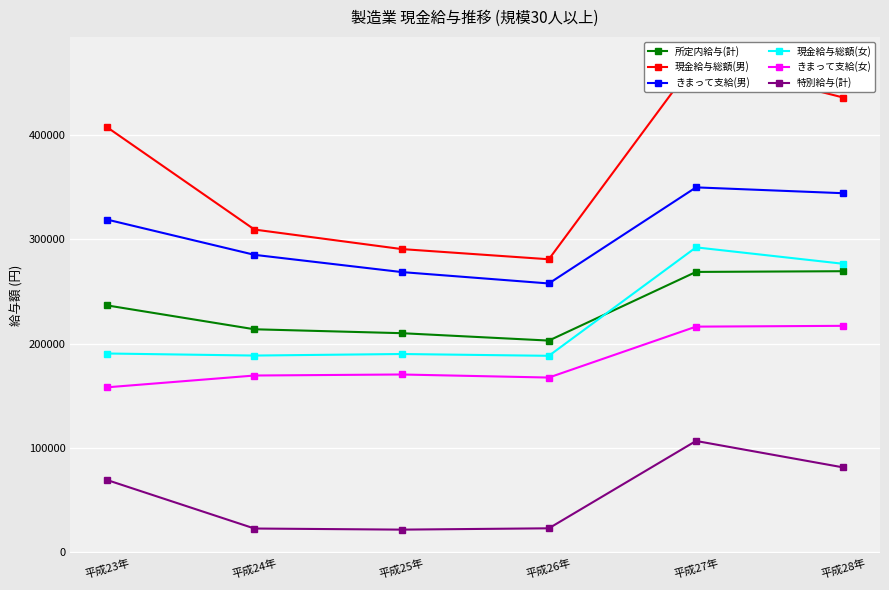

What is the value of the 現金給与総額(女) point at the 4th from the left?

188223